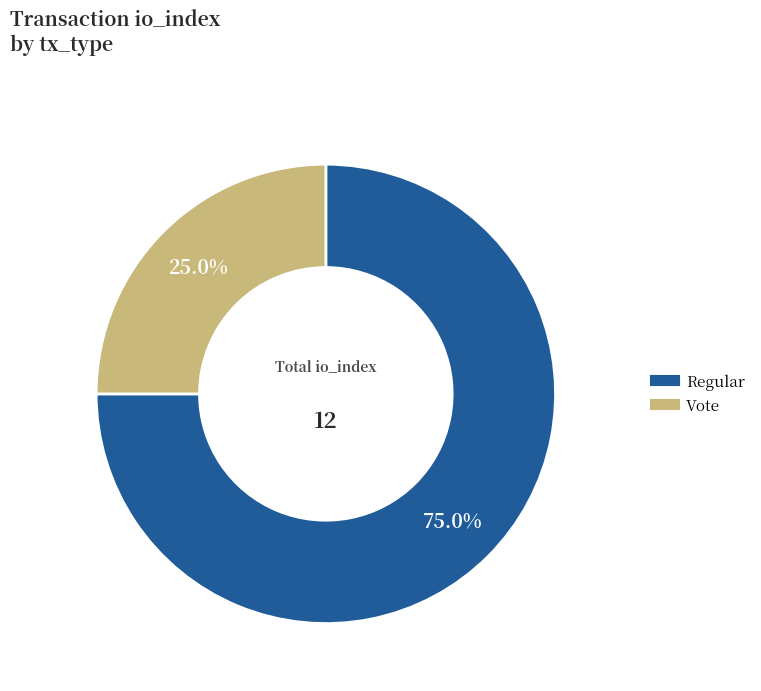

Is it true that Vote is 25% of the pie?

True